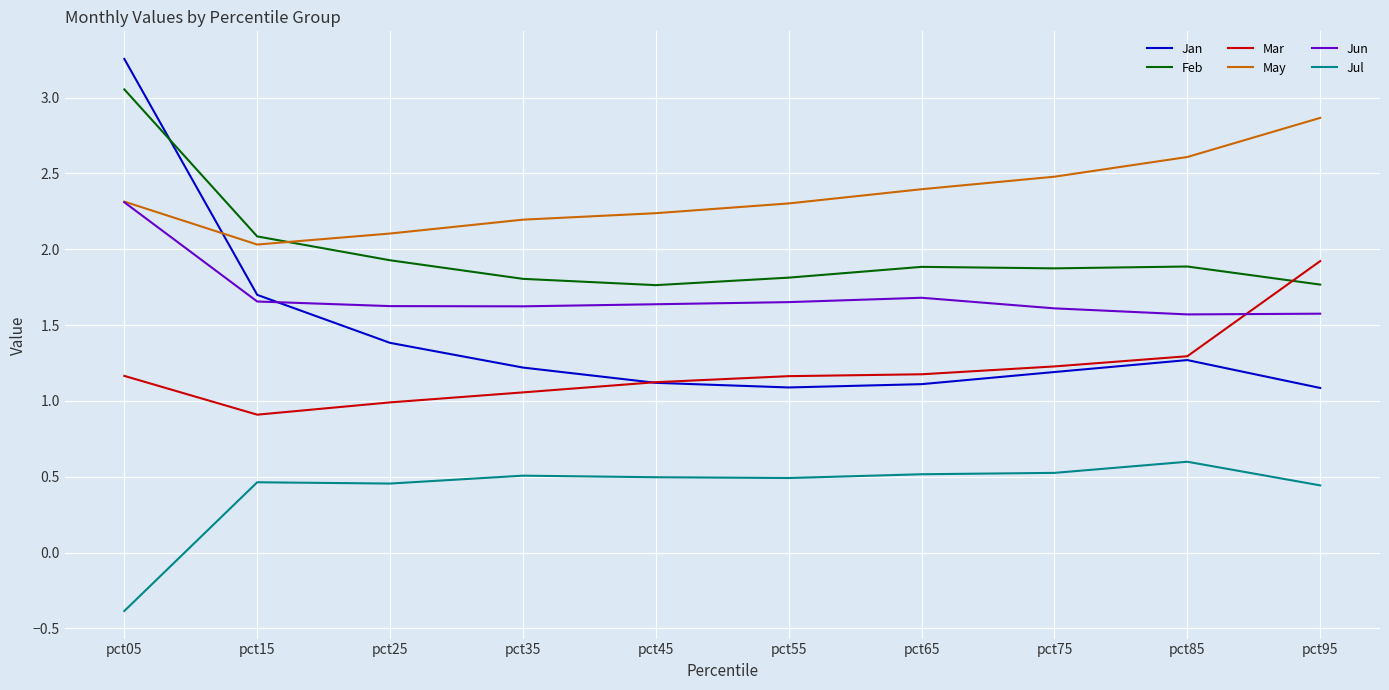

The May series shows 3.5 at pct55. True or false?

False